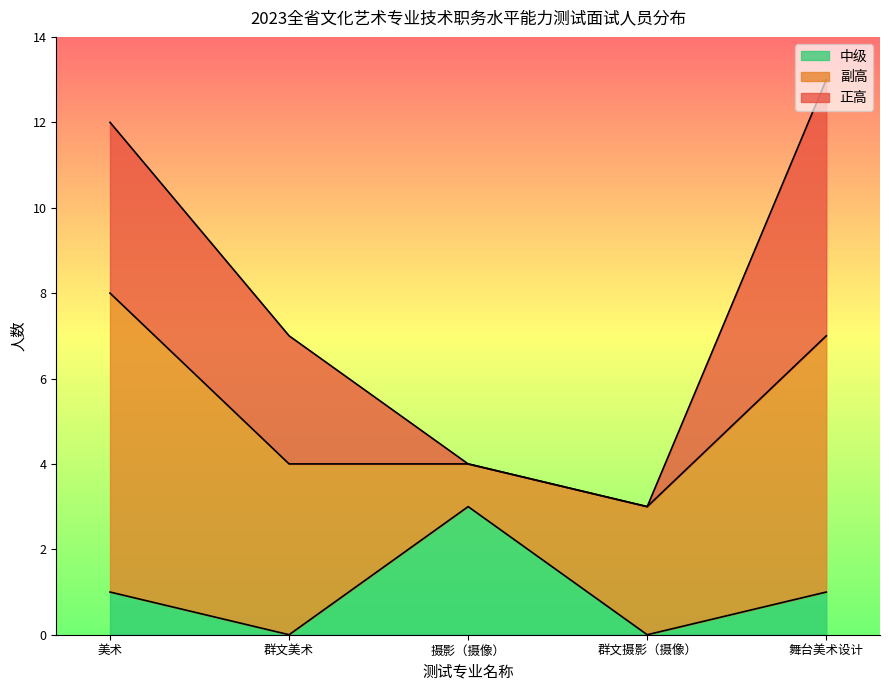

Rank the series by their maximum value, from highest to lowest.

副高, 正高, 中级